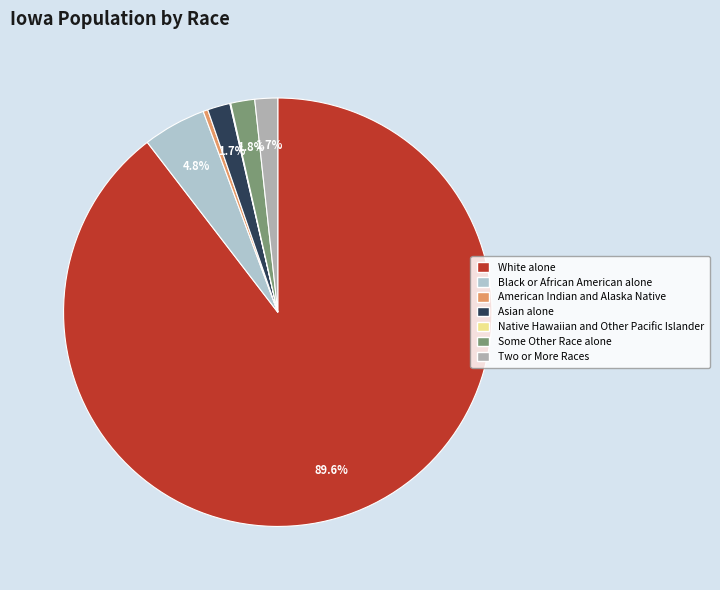

To the nearest percent, what is the difference between the largest and smallest slice percentages?

90%